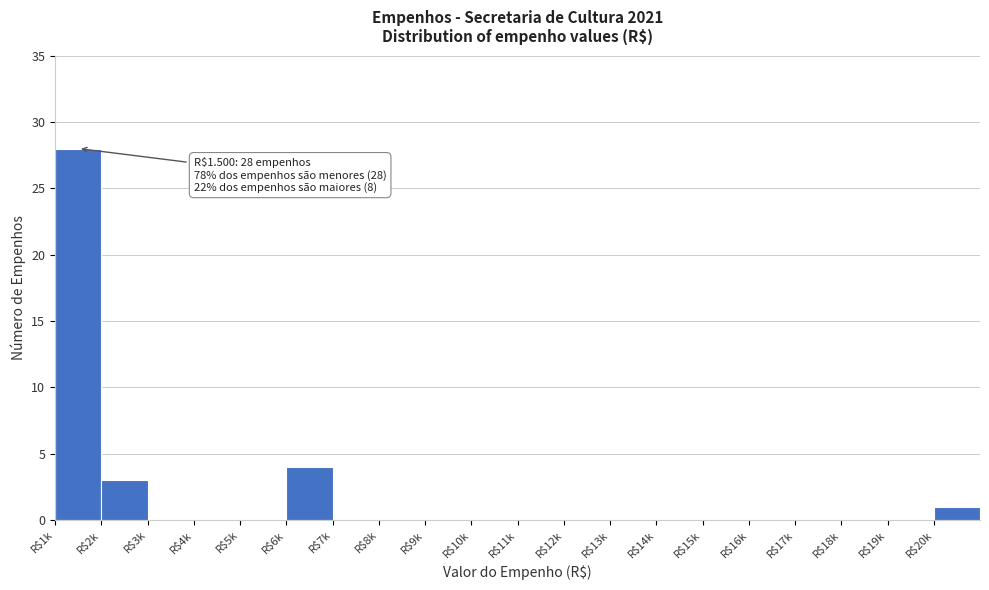

Which label corresponds to the largest value in the chart?

R$1k